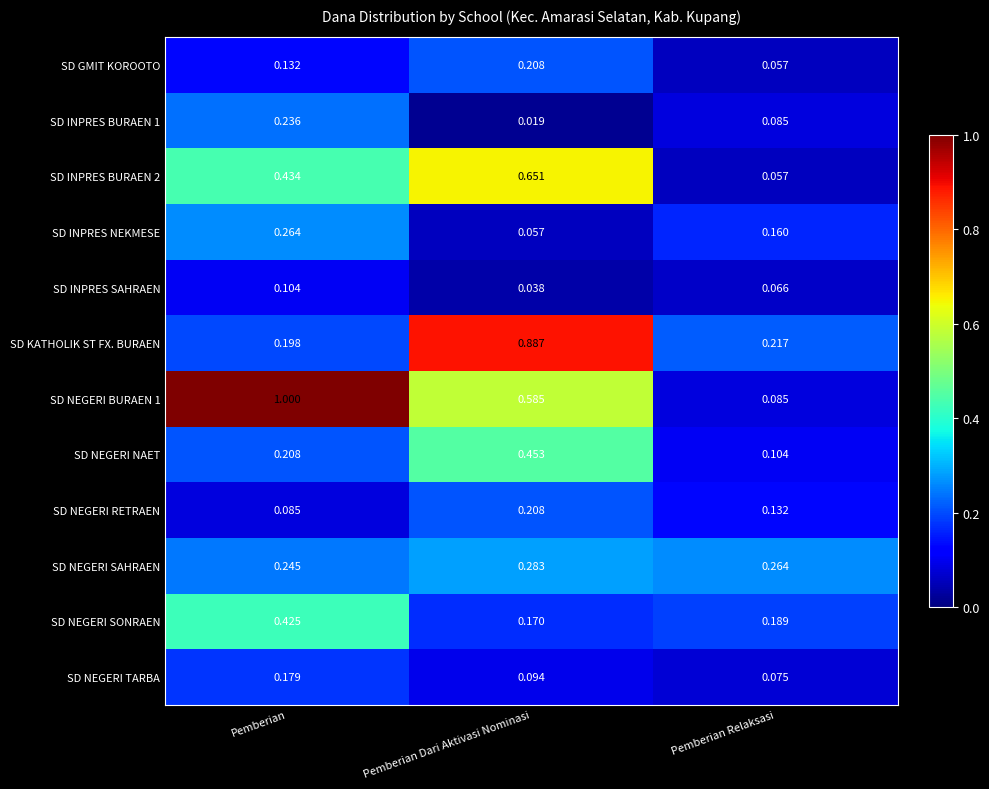

What is the total value across all series at Pemberian Dari Aktivasi Nominasi?

3.7